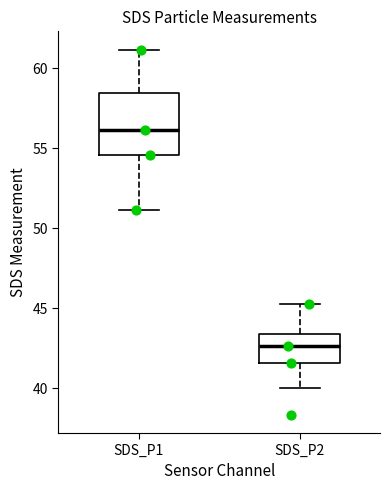

Reading left to right, read every box against the y-axis: the position of its median line, the range the box covers, and the ends of its whiskers. The values are not printed on the chart, so give them approximately, as read against the axis.

SDS_P1: median 56.0, box 54.5 to 58.5, whiskers 51.0 to 61.0
SDS_P2: median 42.5, box 41.5 to 43.5, whiskers 40.0 to 45.5